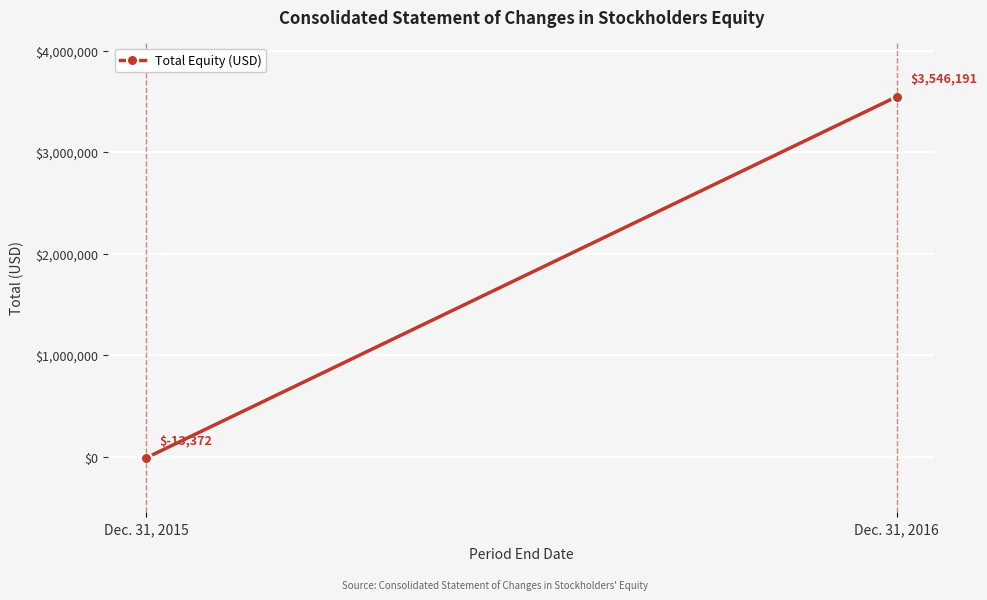

Which category has the highest value across all series?

Dec. 31, 2016